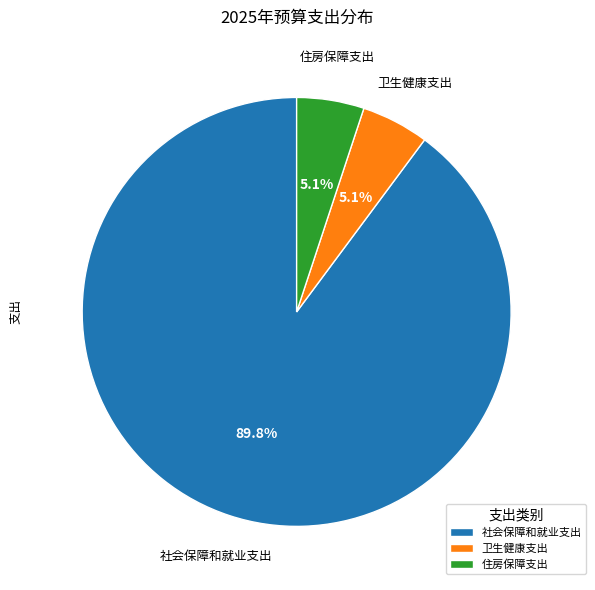

Combined, what portion of the pie is 社会保障和就业支出 and 住房保障支出?

94.9%